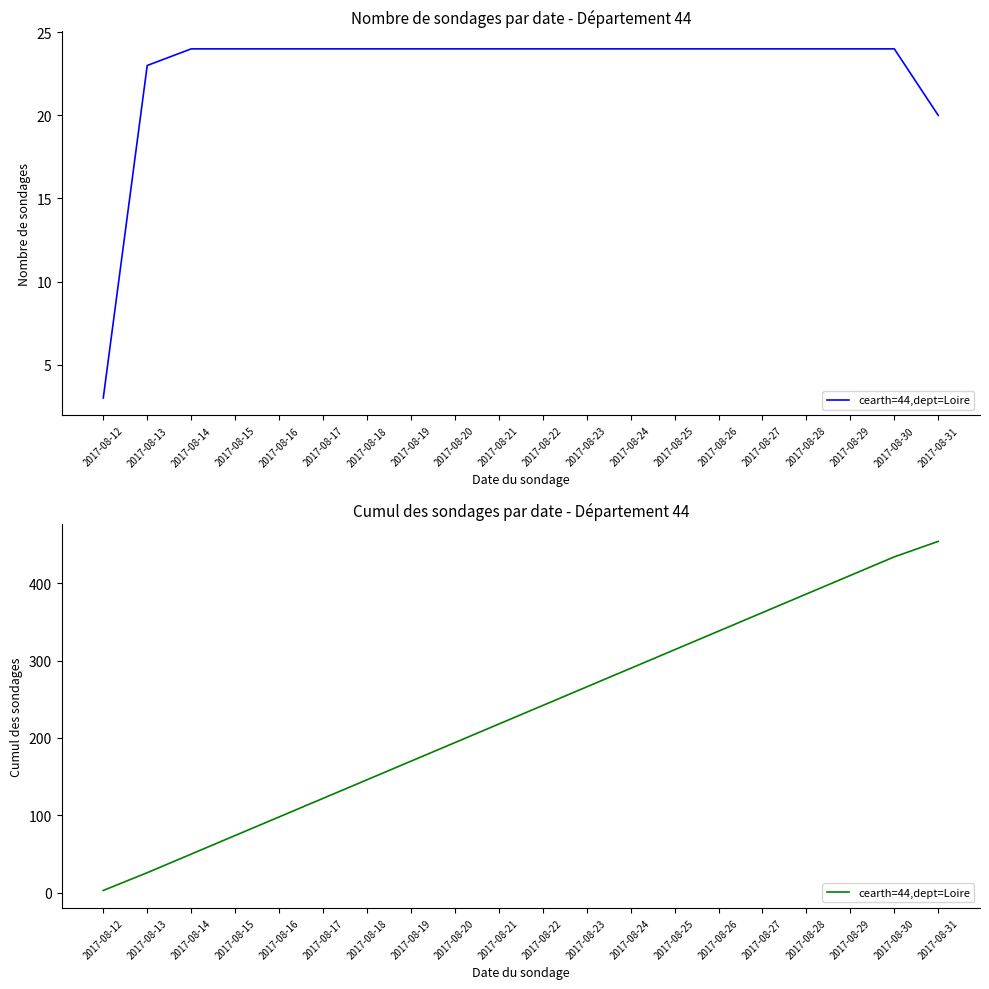

What is the smallest value displayed?

3